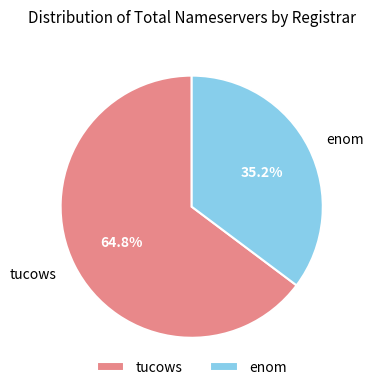

How many segments does this pie chart have?

2